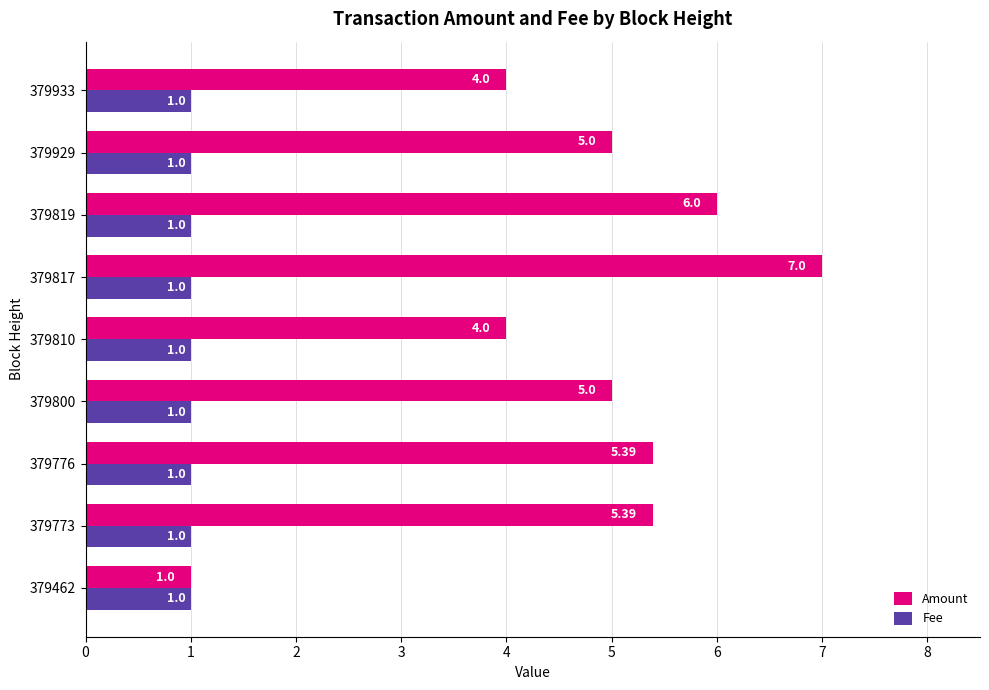

Is the value of Amount at 379933 greater than the value of Fee at 379800?

Yes